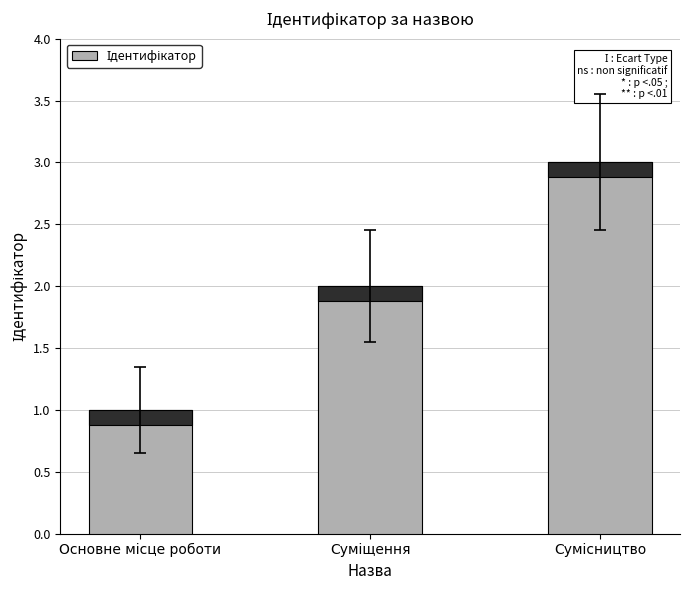

Are the bars horizontal?

No